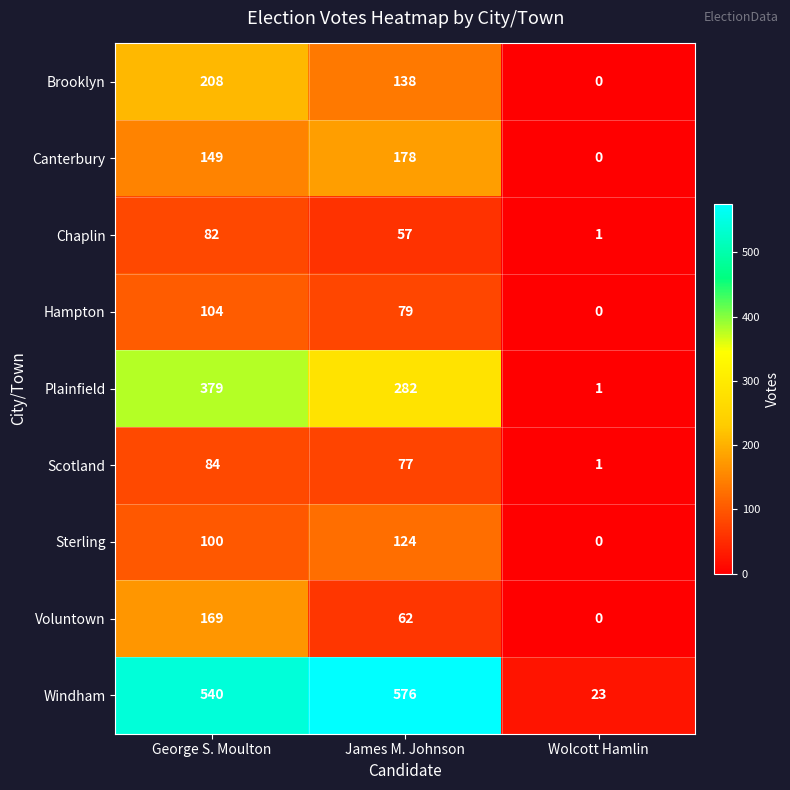

At which label does Voluntown reach its peak?

George S. Moulton